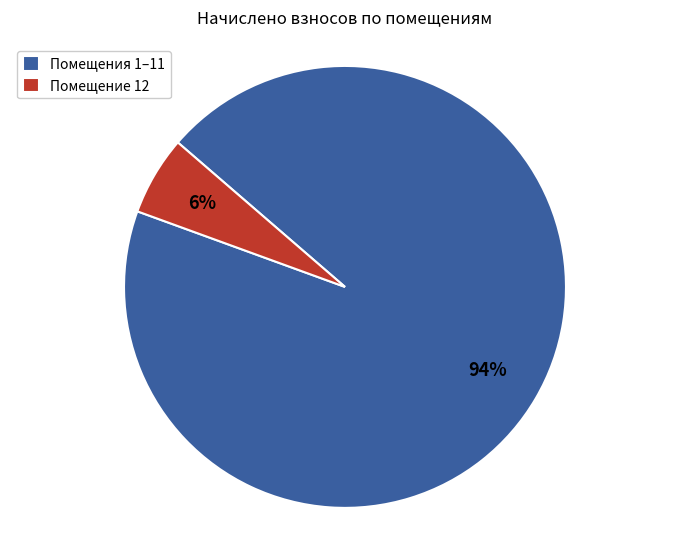

Do Помещения 1–11 and Помещение 12 together represent more than half of the pie?

Yes